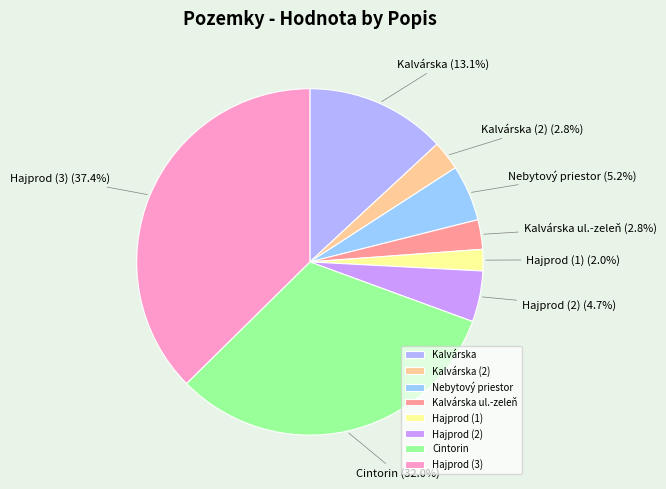

True or false: Kalvárska accounts for 13% of the total.

True